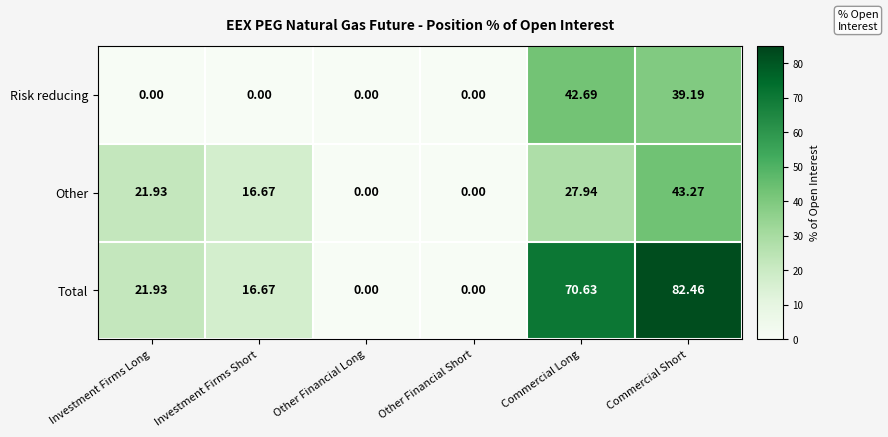

List the series in order of their peak value, highest first.

Total, Other, Risk reducing